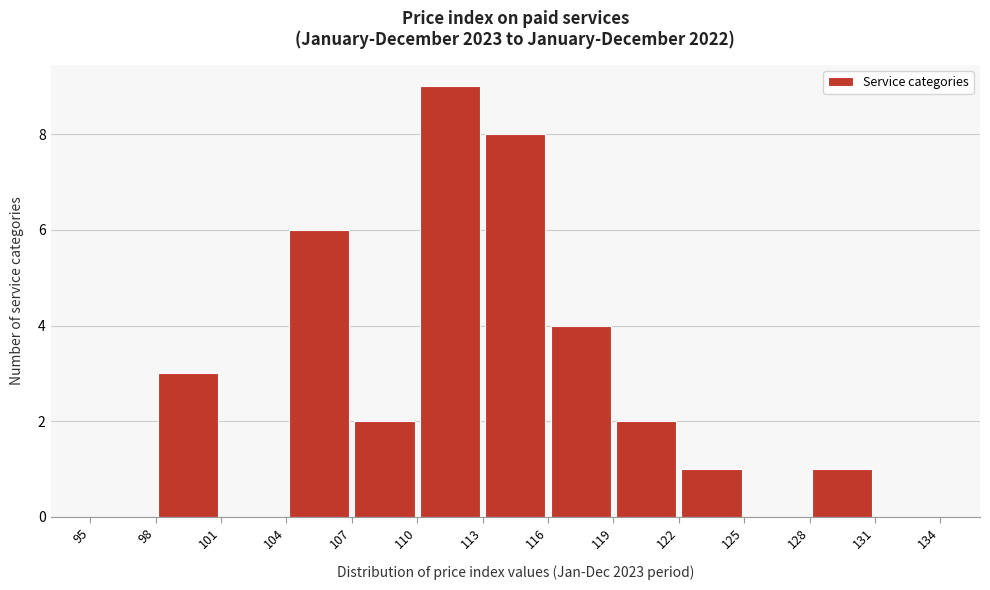

Reading left to right, list every bar in this chart as the range it spans on the x-axis followed by its height. The values are not printed on the chart, so give them approximately, as read against the axis.

95 to 98: 0
98 to 101: 3
101 to 104: 0
104 to 107: 6
107 to 110: 2
110 to 113: 9
113 to 116: 8
116 to 119: 4
119 to 122: 2
122 to 125: 1
125 to 128: 0
128 to 131: 1
131 to 134: 0